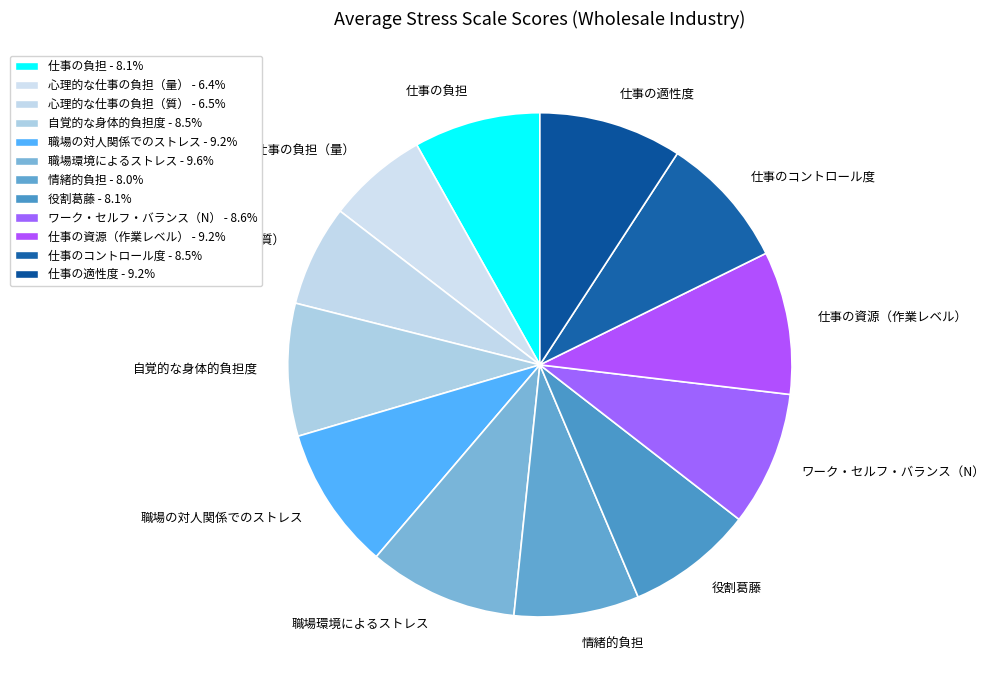

Does any single category account for the majority?

No